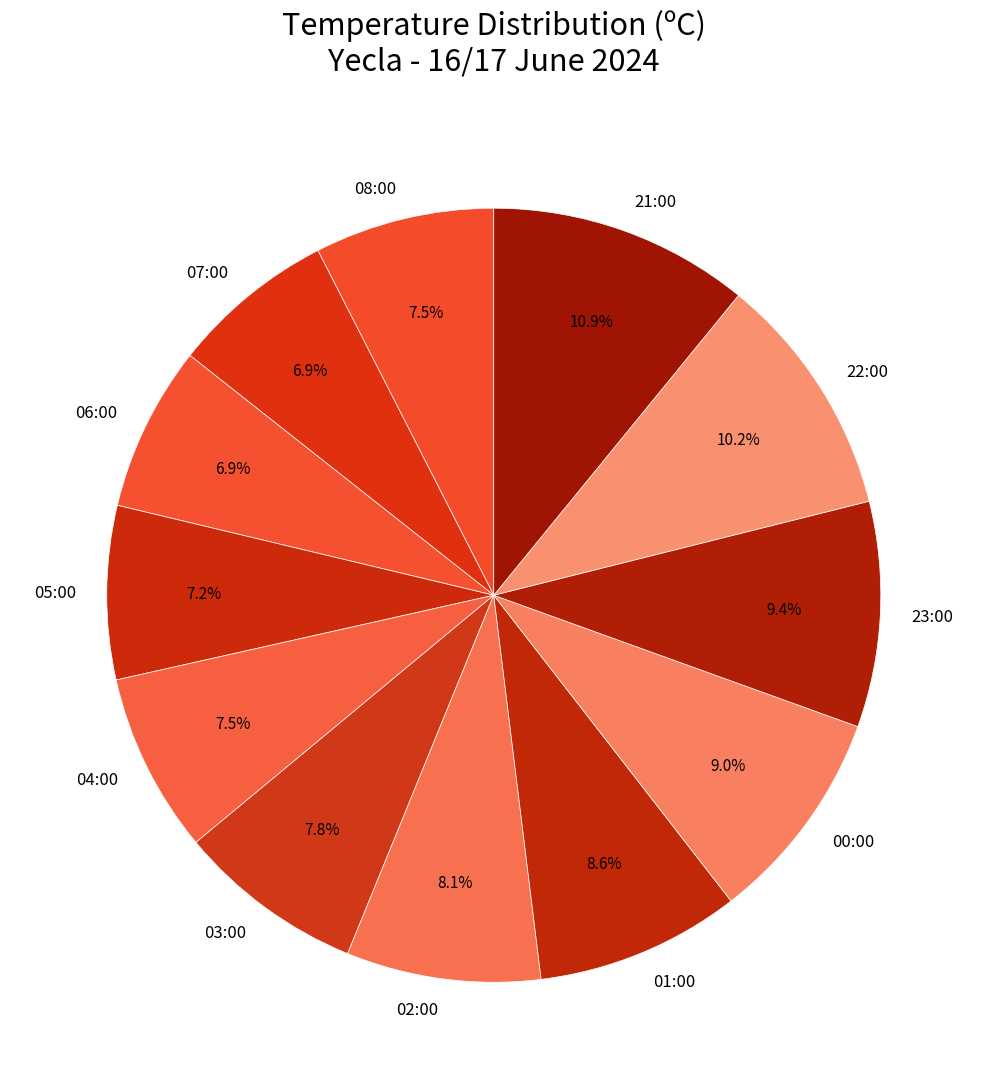

What percentage do 06:00 and 23:00 together represent?

16.3%